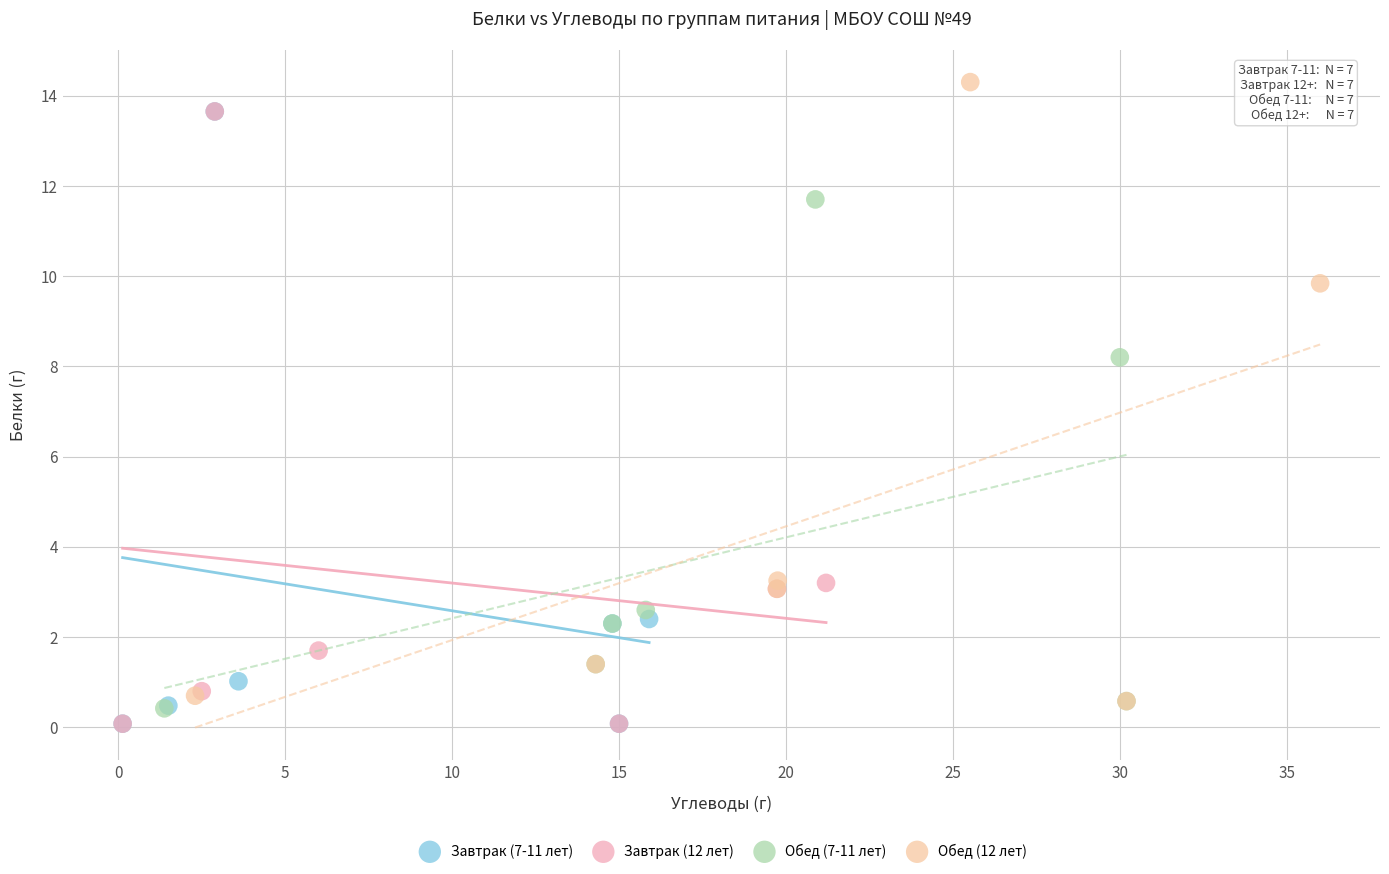

Which series reaches the maximum Y coordinate?

Обед (12 лет)